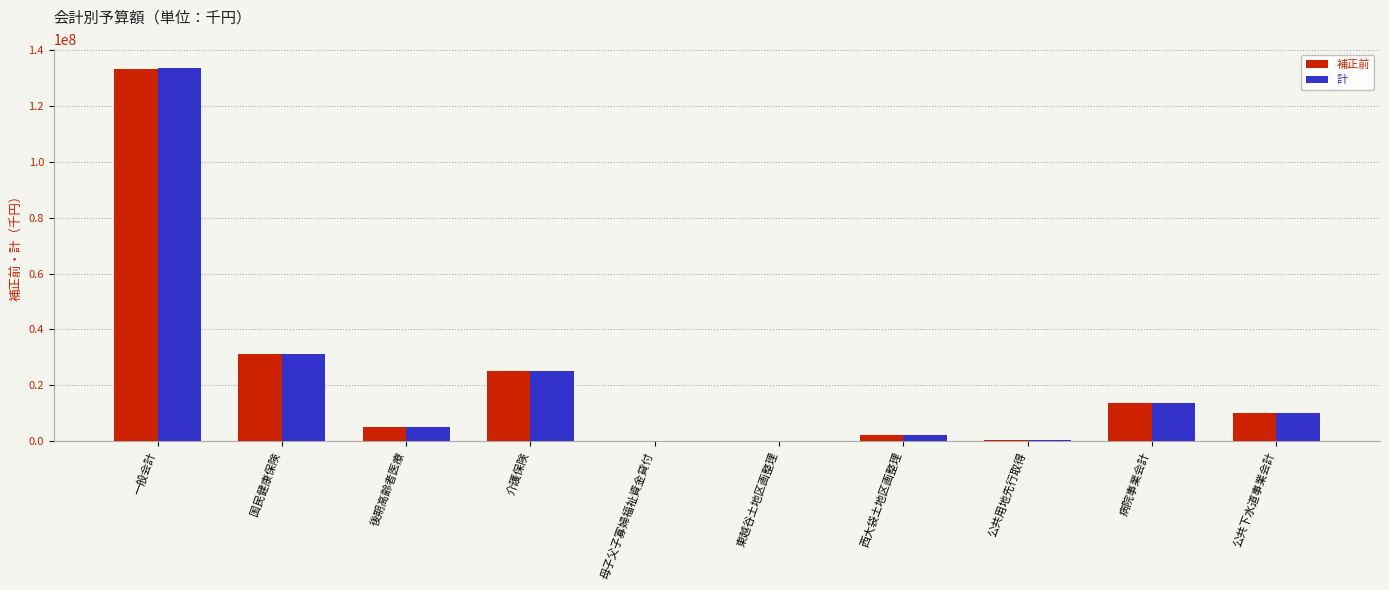

At which category is the sum across all series the highest?

一般会計